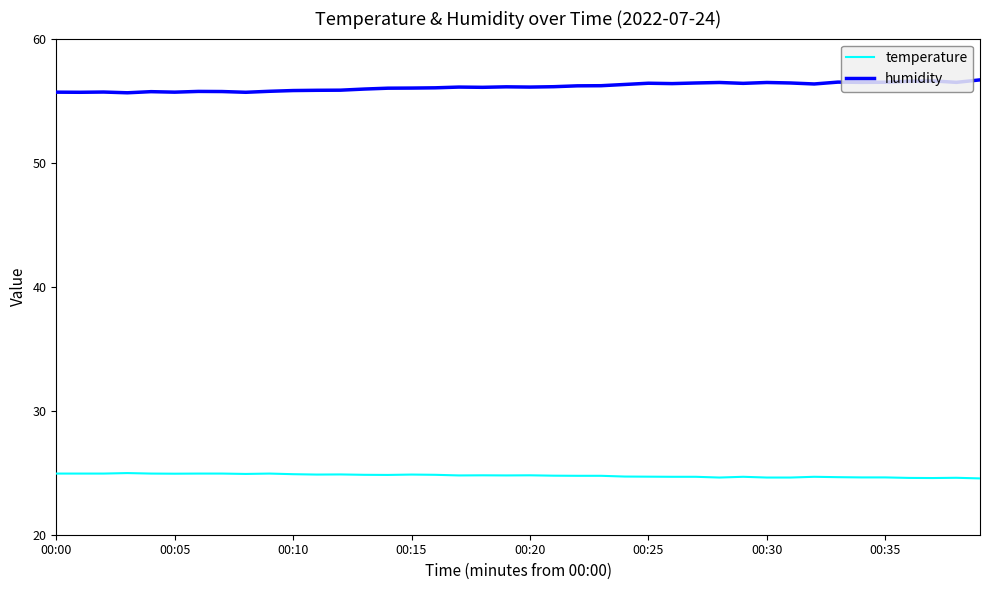

What are all the series names shown in the legend?

temperature, humidity